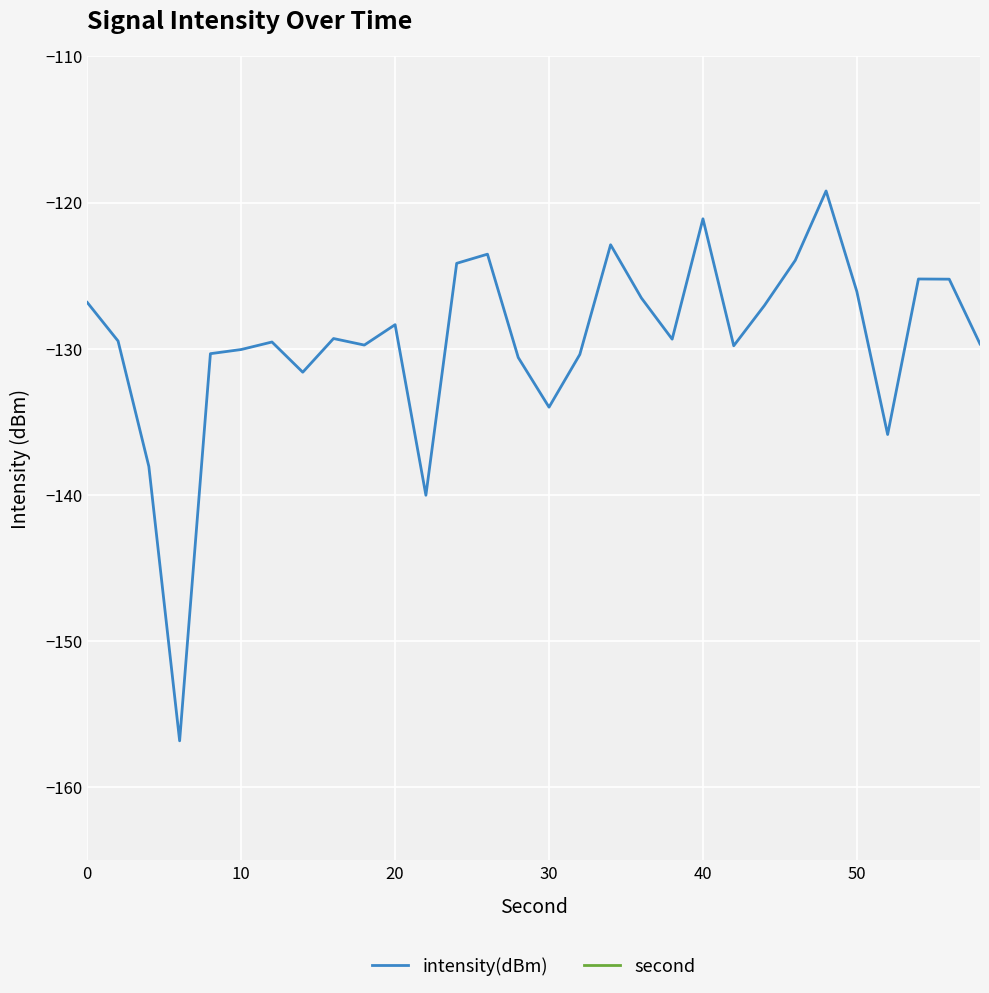

What are all the series names shown in the legend?

intensity(dBm), second